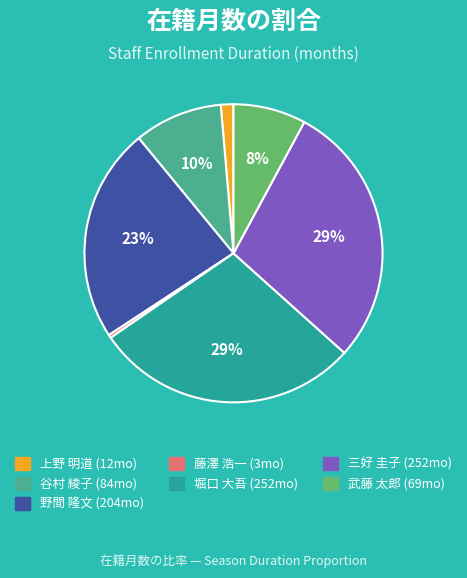

Does any single category account for the majority?

No